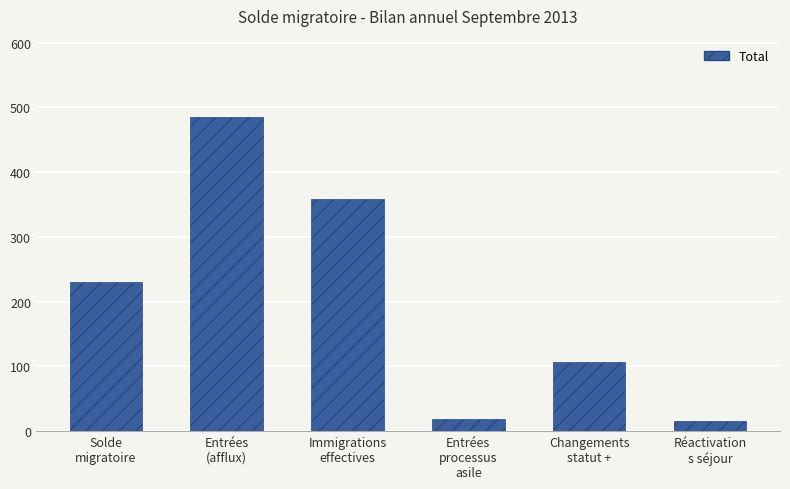

What is the difference between the values at Entrées
(afflux) and Changements
statut +?

378